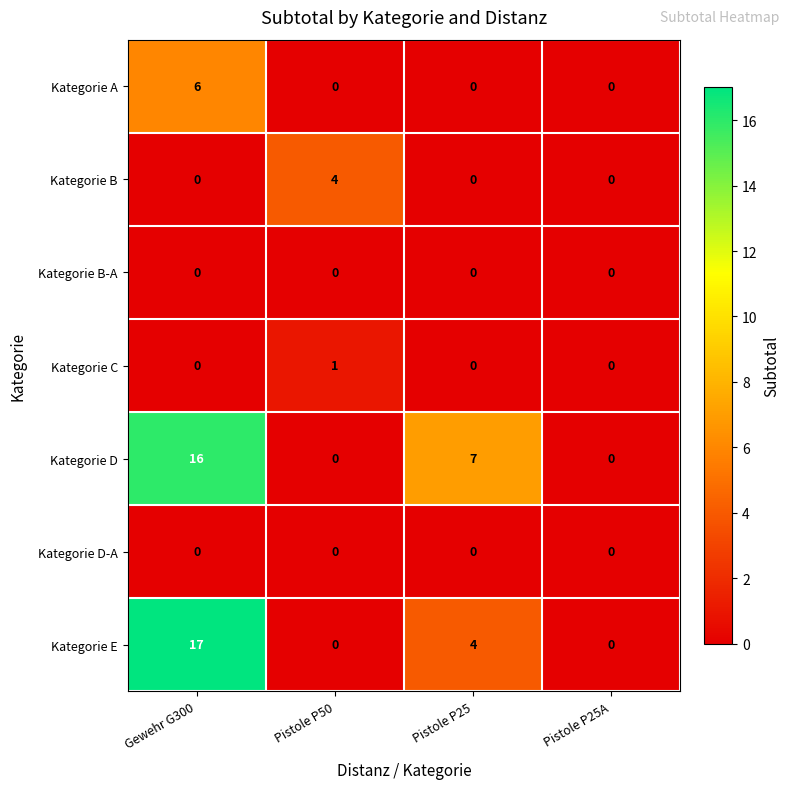

What is the total value across all series at Gewehr G300?

39